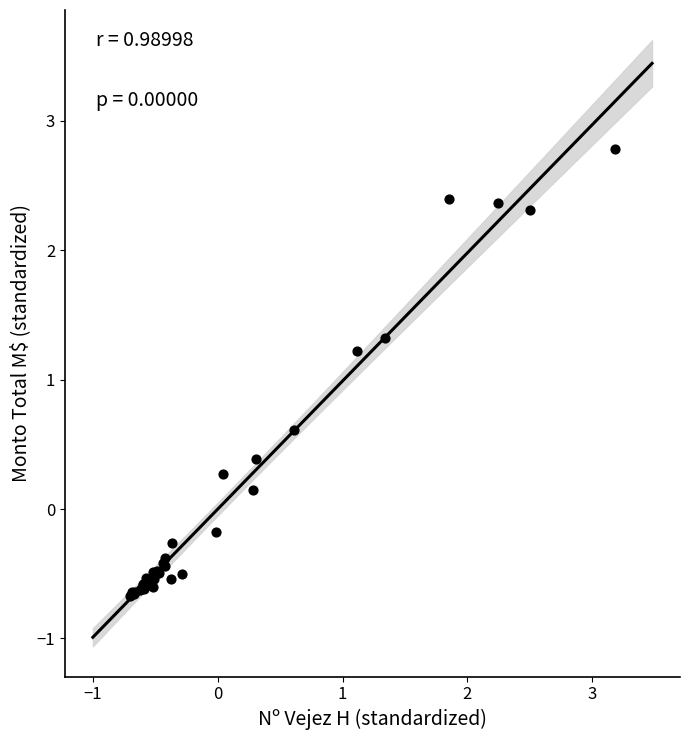

What Y value in the scatter plot is closest to 1?

1.2